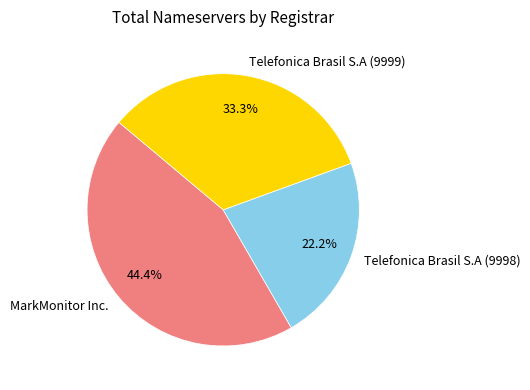

Rank the categories by value from highest to lowest.

MarkMonitor Inc., Telefonica Brasil S.A (9999), Telefonica Brasil S.A (9998)